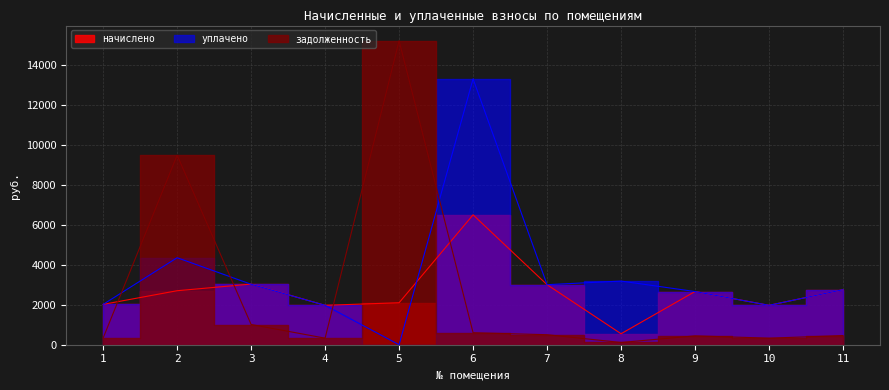

At which label does начислено reach its minimum?

8